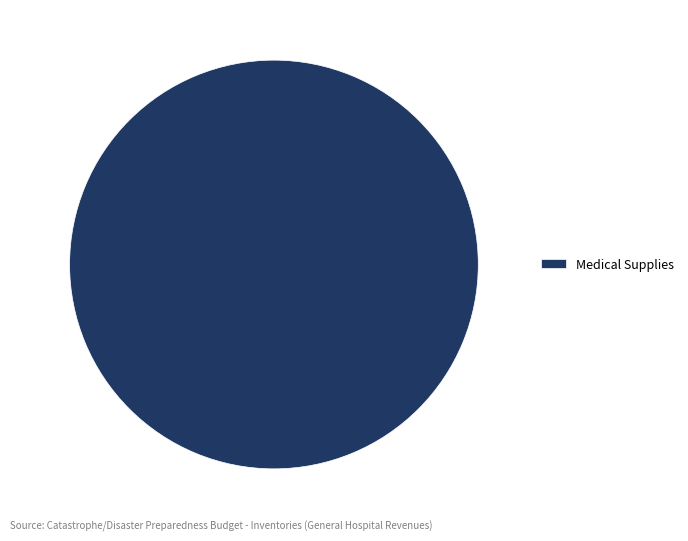

What is the majority slice?

Medical Supplies